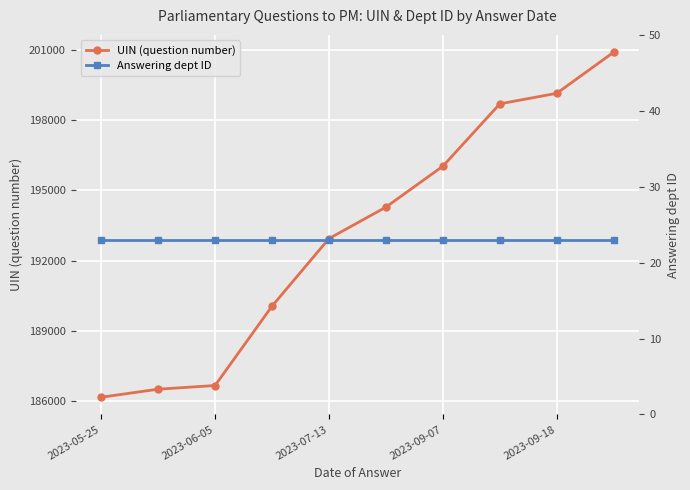

The value of UIN (question number) at 2023-09-18 is 329023. True or false?

False